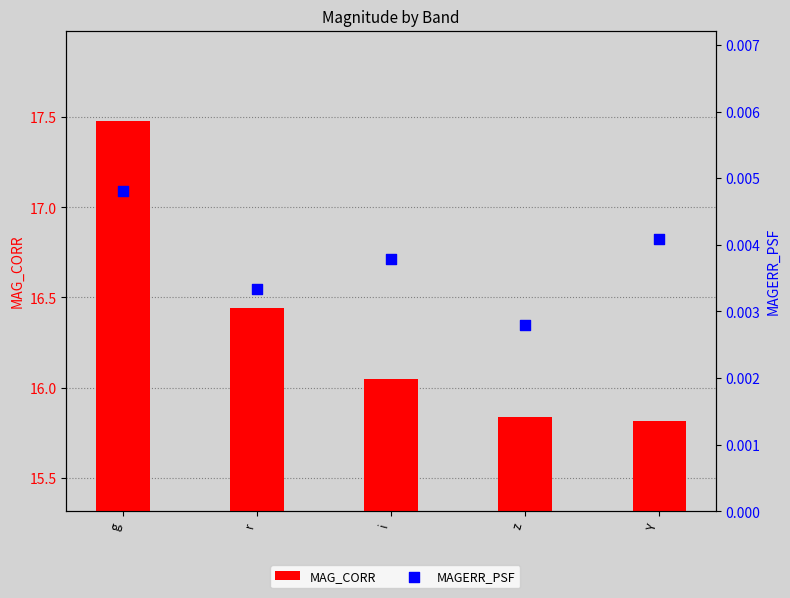

Which series has the largest Y range (max minus min)?

MAG_CORR